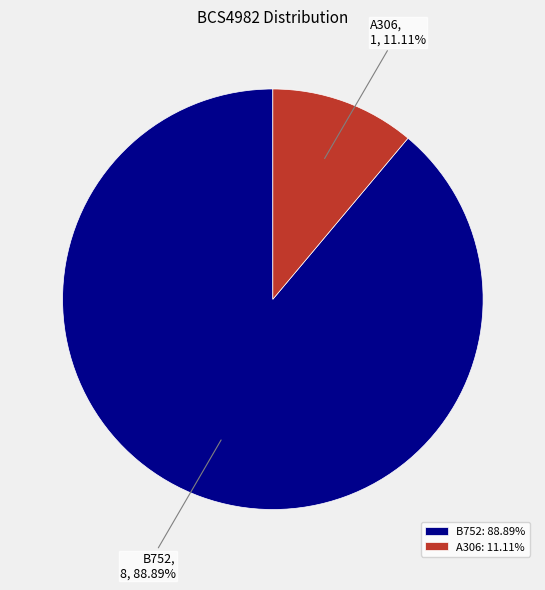

Do B752 and A306 together represent more than half of the pie?

Yes